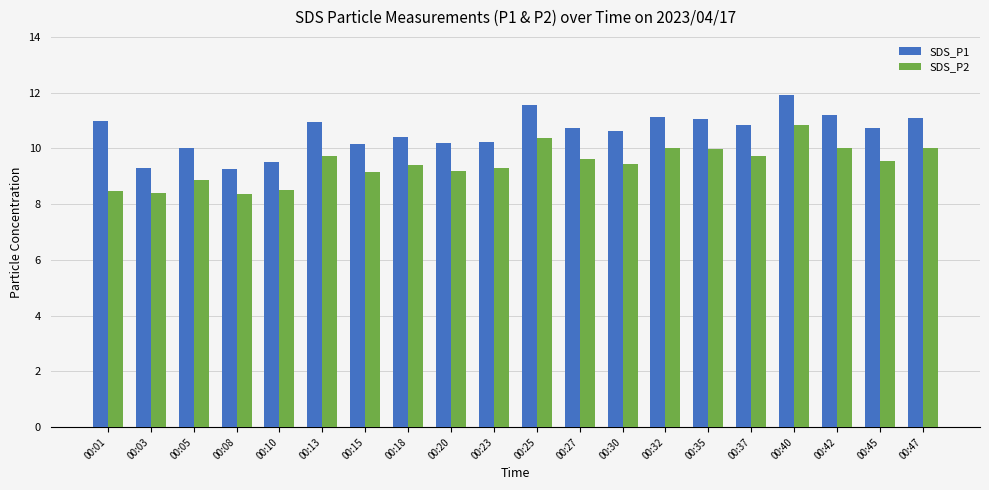

At 00:13, list the series in order from largest to smallest.

SDS_P1, SDS_P2